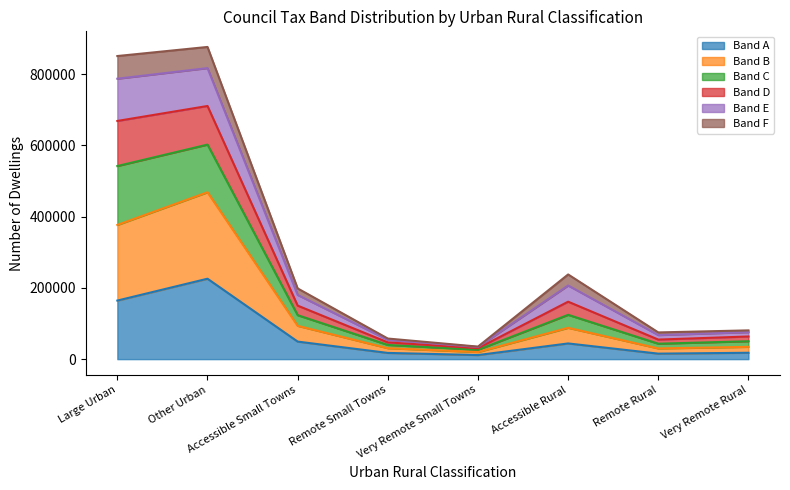

In Band E, how many points are lower than both neighbors (excluding endpoints)?

2